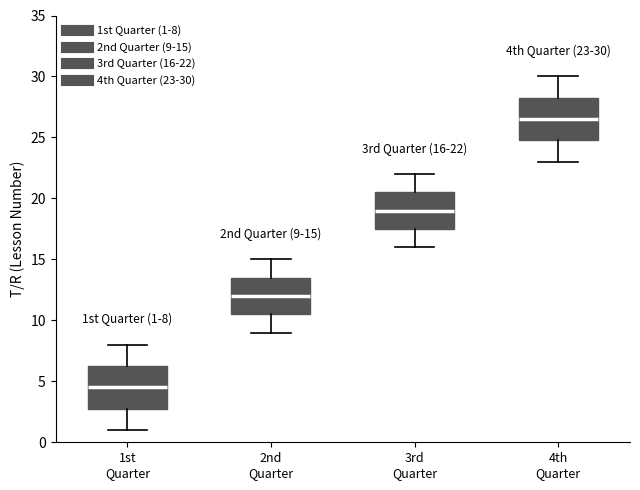

Which box's median line is the lowest?

1st Quarter